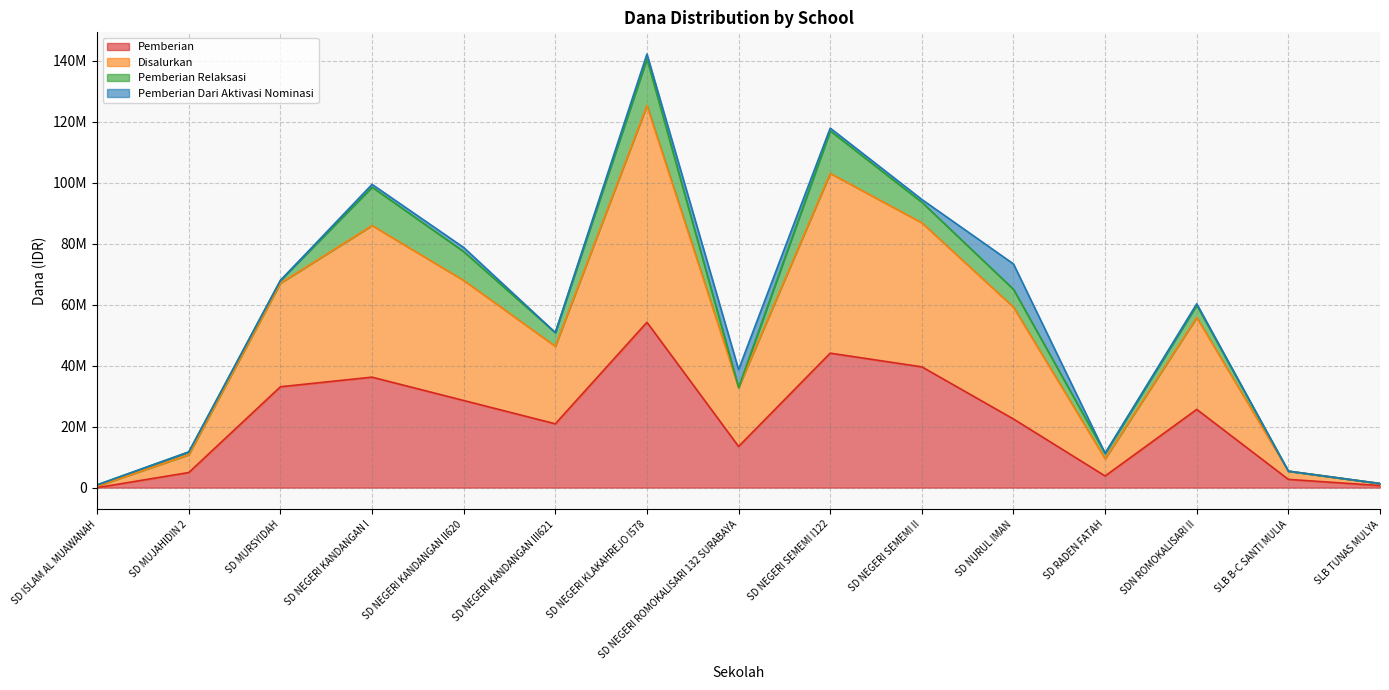

Which has a higher value, SLB TUNAS MULYA or SD MURSYIDAH?

SD MURSYIDAH